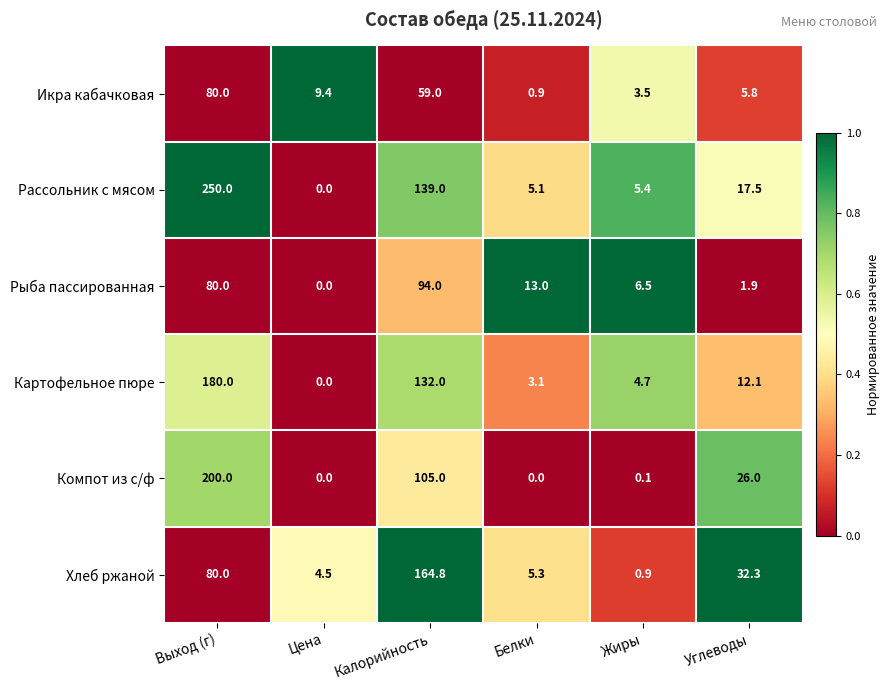

What is the approximate value of Рассольник с мясом at Углеводы?

17.5